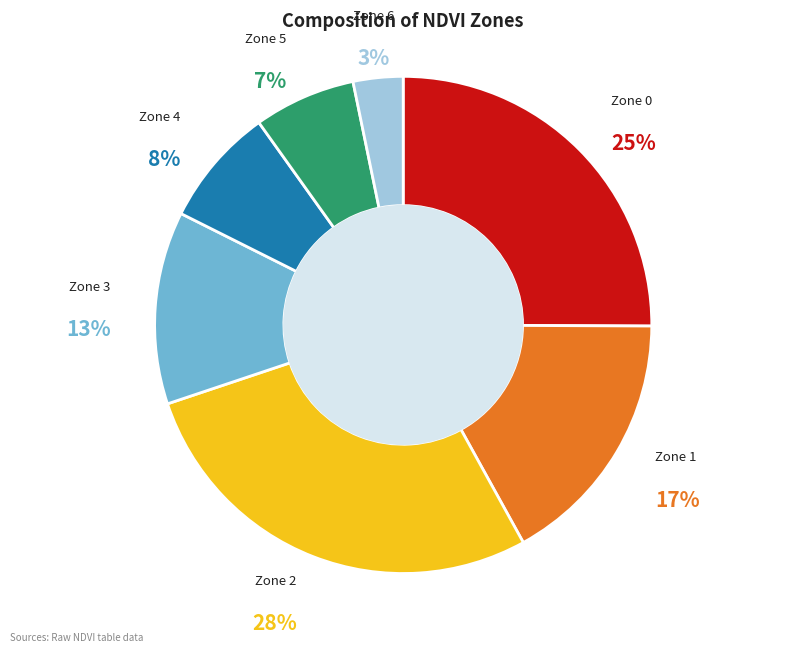

Count the number of slices in the pie.

7